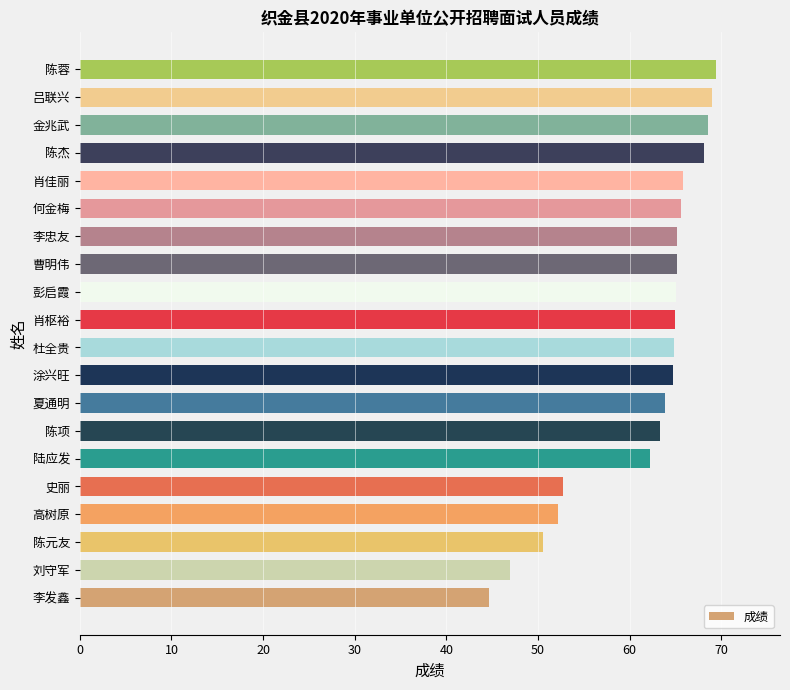

The value at 金兆武 is 68.5. True or false?

True